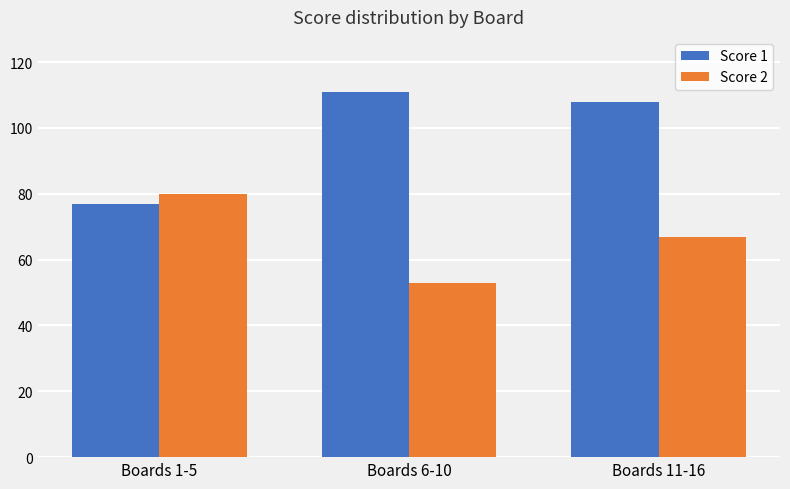

Reading right to left, list all the values displayed in this chart.

Score 1: Boards 11-16=108	Boards 6-10=111	Boards 1-5=77
Score 2: Boards 11-16=67	Boards 6-10=53	Boards 1-5=80